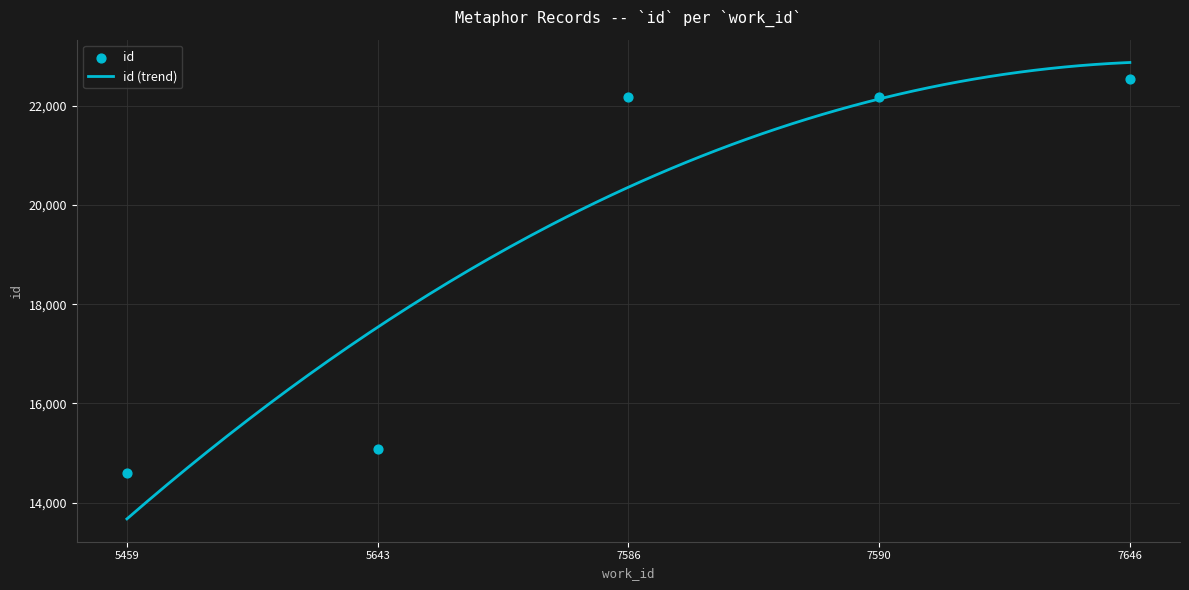

Approximately how many times larger is the value at 5459 compared to 7586?

0.7